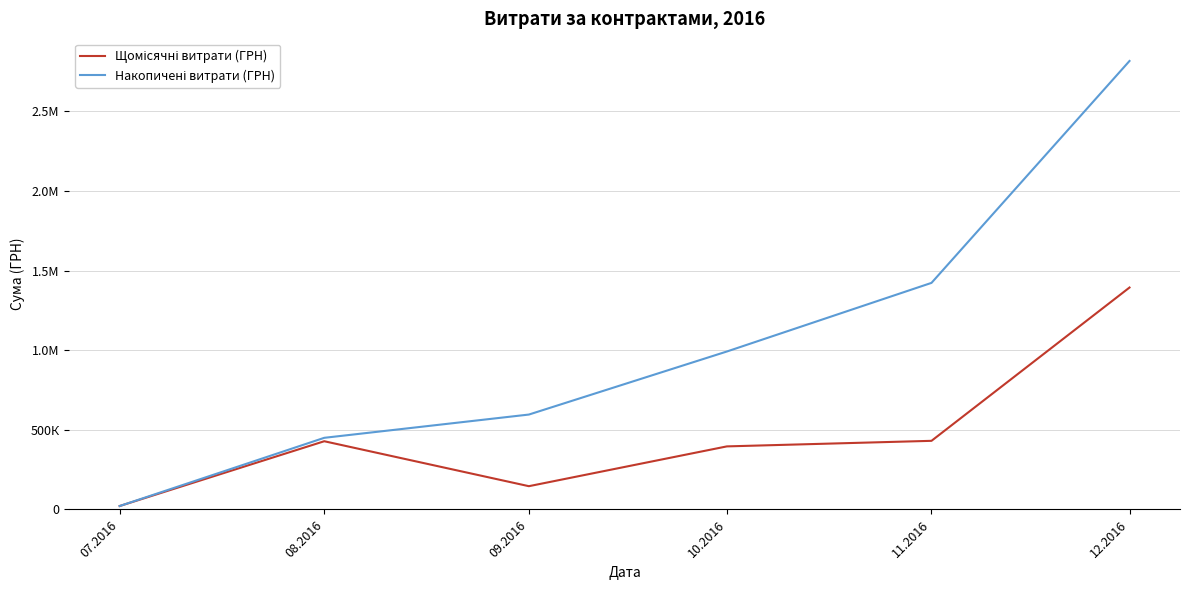

At how many categories does at least one series exceed 1088398?

2